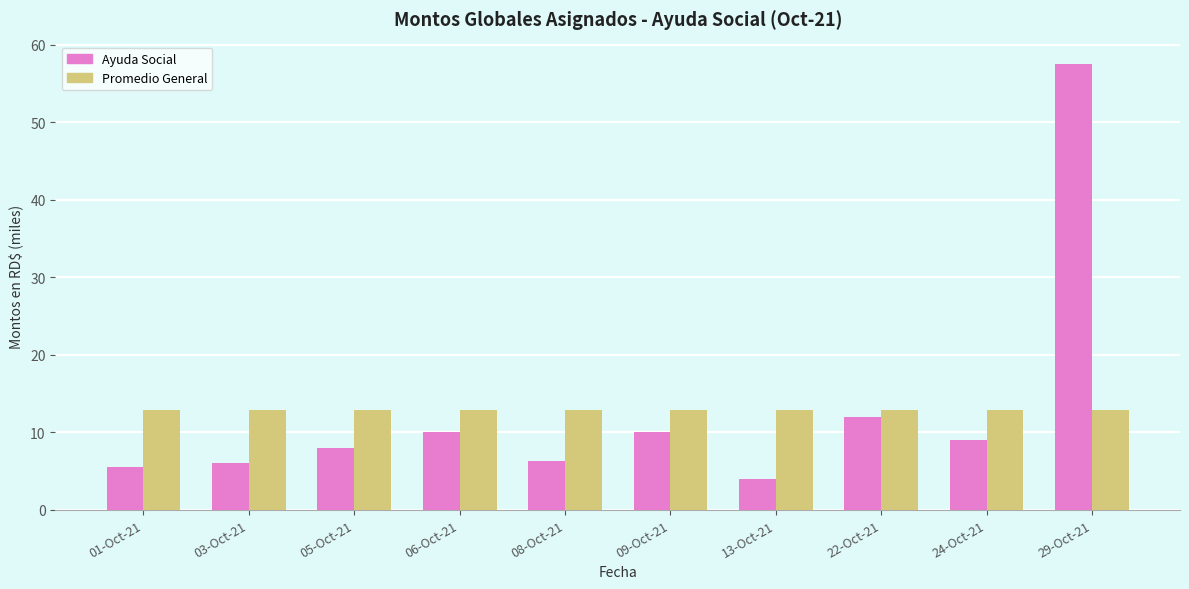

Reading left to right, list all the values displayed in this chart.

Ayuda Social: 5.5	6.0	8.0	10.0	6.3	10.0	4.0	12.0	9.0	57.5
Promedio General: 12.8	12.8	12.8	12.8	12.8	12.8	12.8	12.8	12.8	12.8